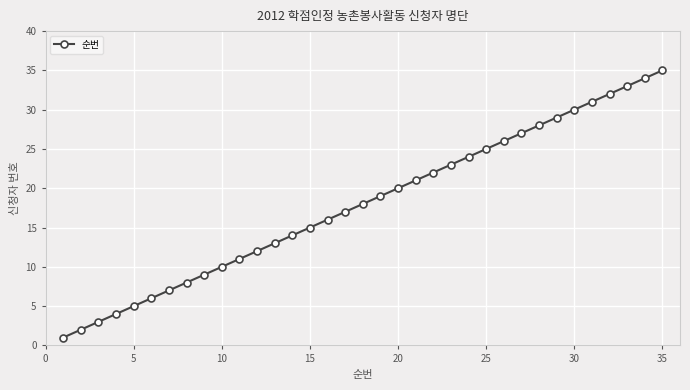

True or false: there are more than 1 points higher than both neighbors.

False